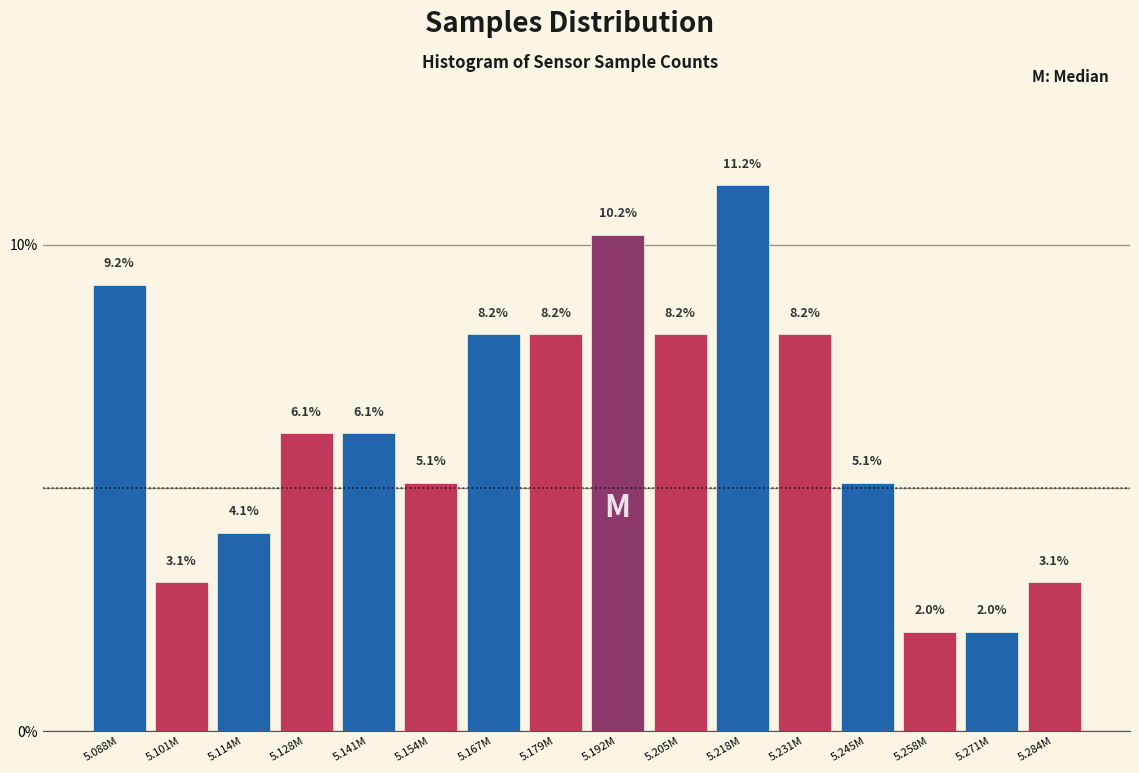

Reading right to left, transcribe all the data shown in this chart.

3.1	2.0	2.0	5.1	8.2	11.2	8.2	10.2	8.2	8.2	5.1	6.1	6.1	4.1	3.1	9.2